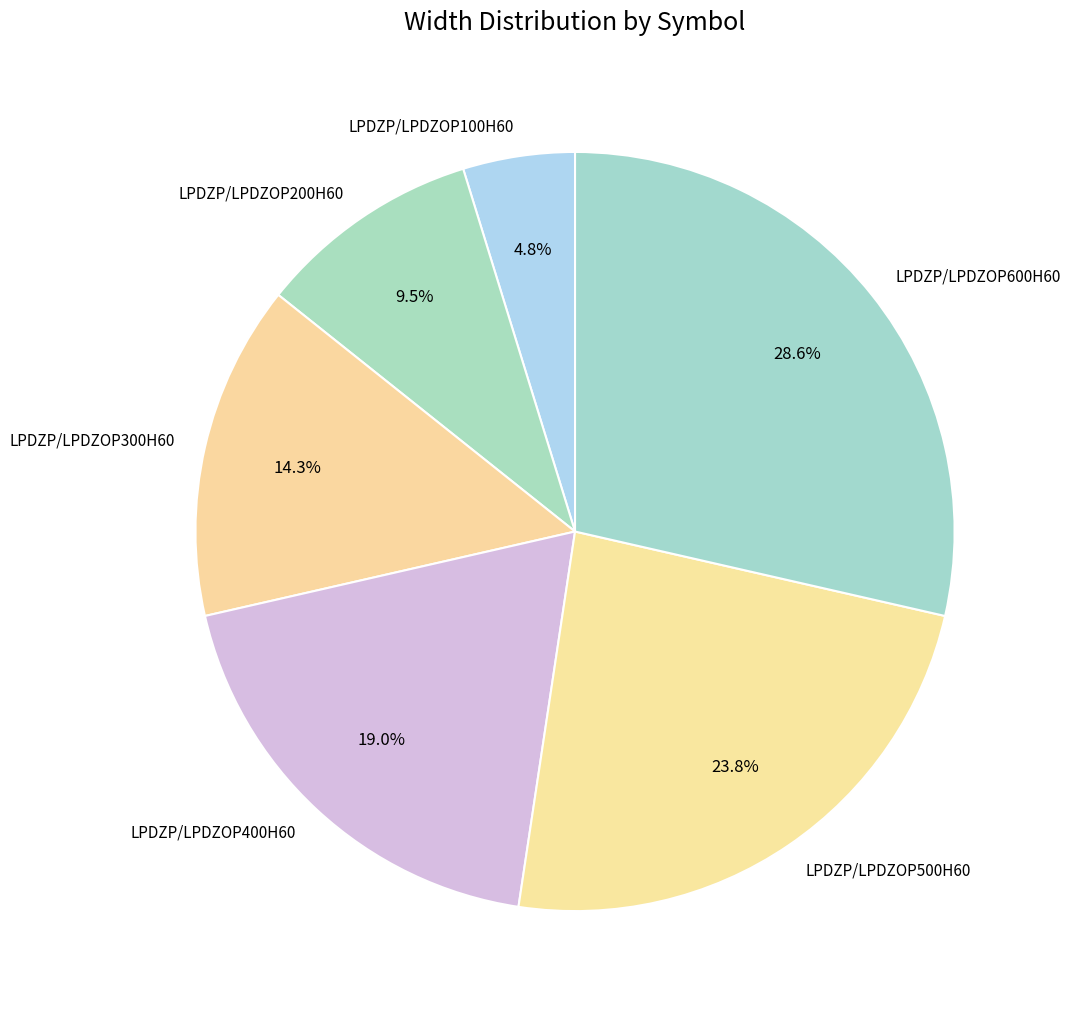

To the nearest percent, what is the difference between the largest and smallest slice percentages?

24%